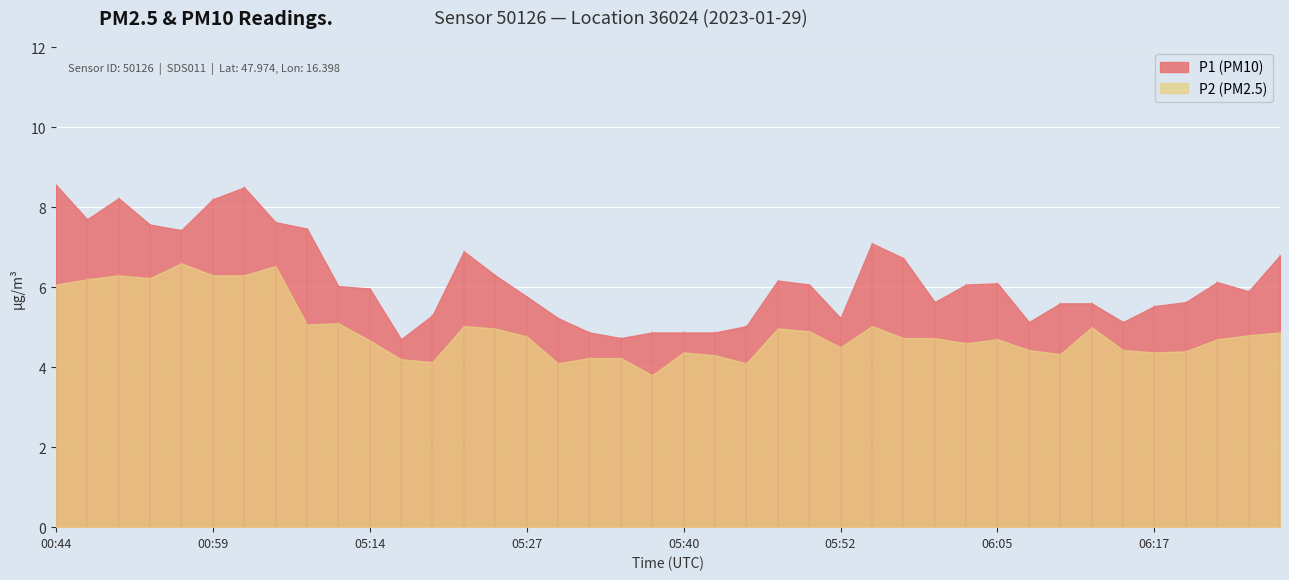

Is it true that P2 equals 6.5 at 05:52?

False